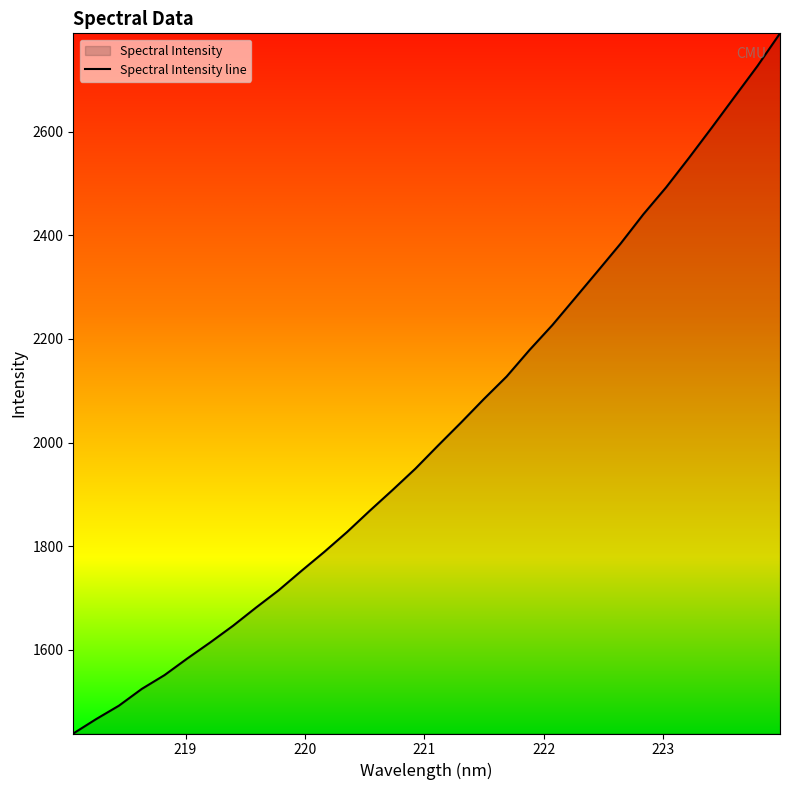

What is the difference between the maximum and minimum values?

1351.0